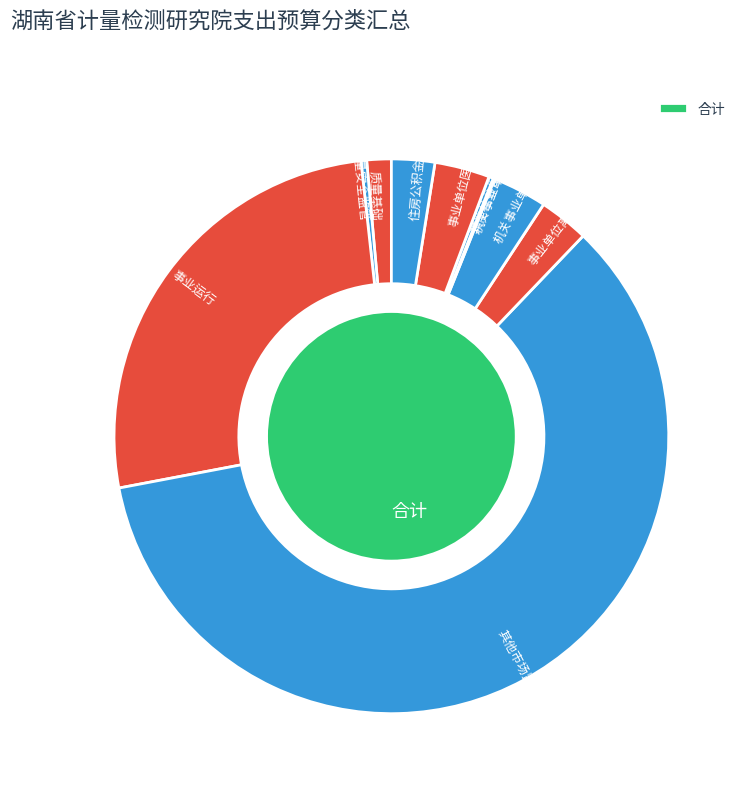

True or false: 其他市场监督管理事务 accounts for 69% of the total.

False